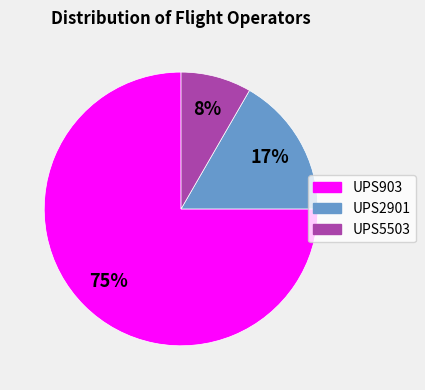

How many slices are in this pie chart?

3